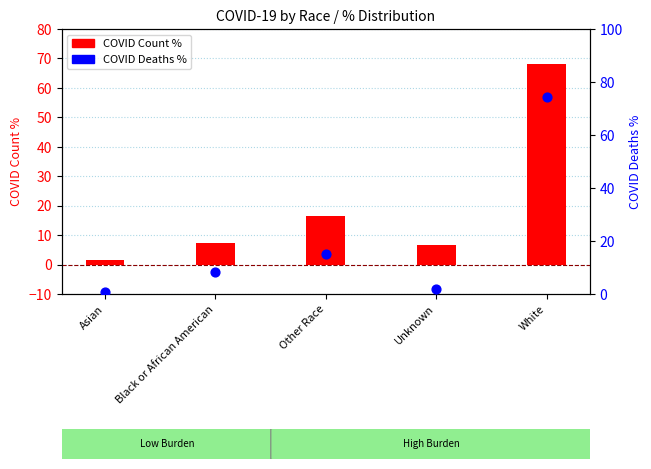

Is the value of COVID Deaths % at Black or African American greater than the value of COVID Count % at Black or African American?

Yes